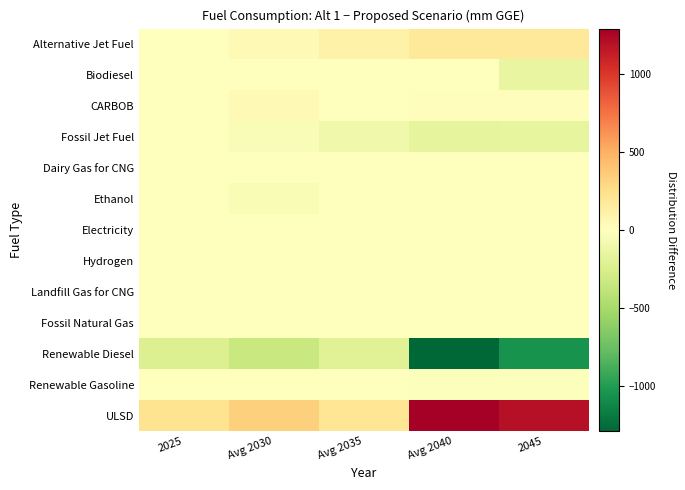

Which has a higher value, 2025 or 2045?

2045